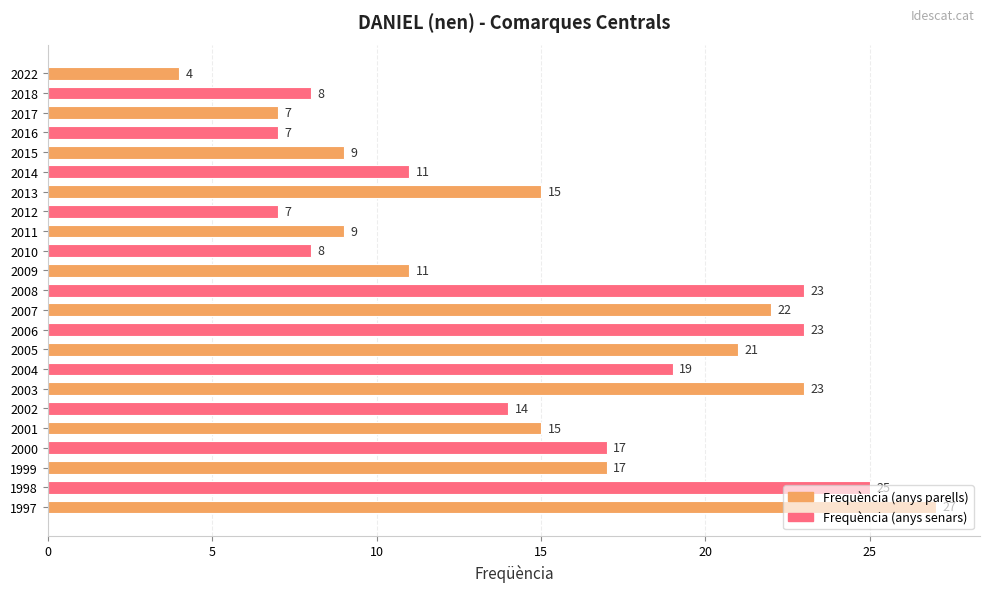

The value at 2010 is 12. True or false?

False